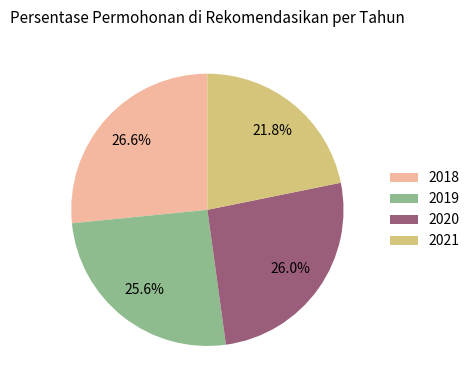

True or false: 2019 accounts for 26% of the total.

True